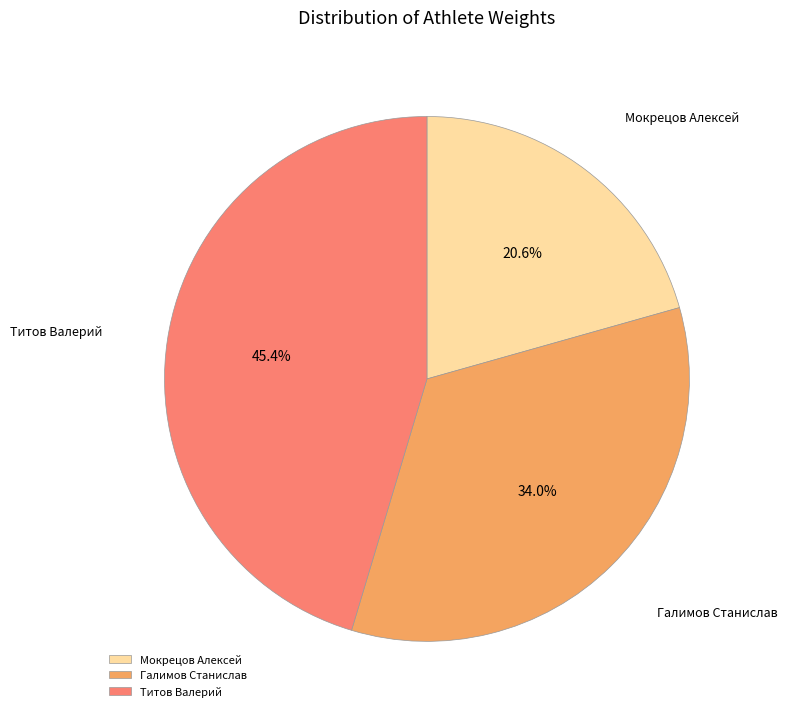

Rank the categories by value from highest to lowest.

Титов Валерий, Галимов Станислав, Мокрецов Алексей